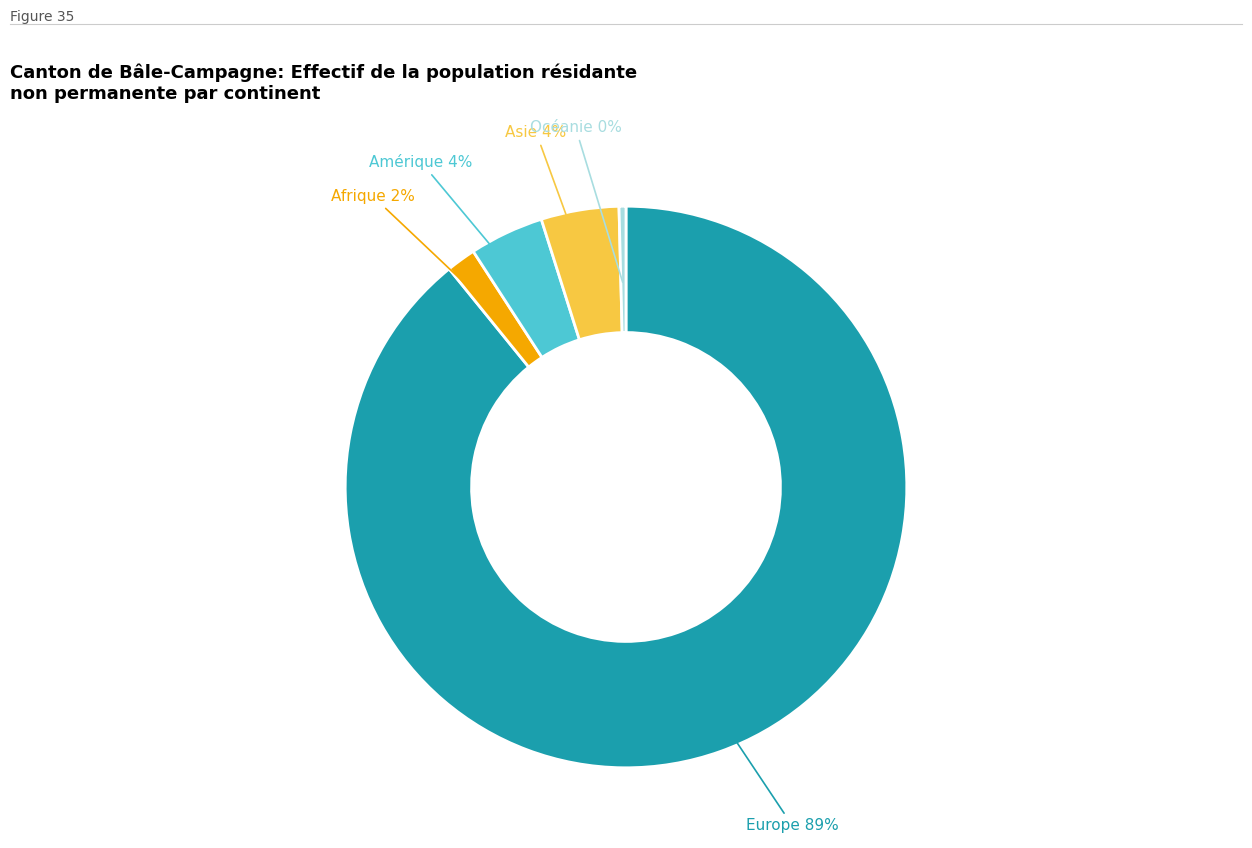

Does any single category account for the majority?

Yes